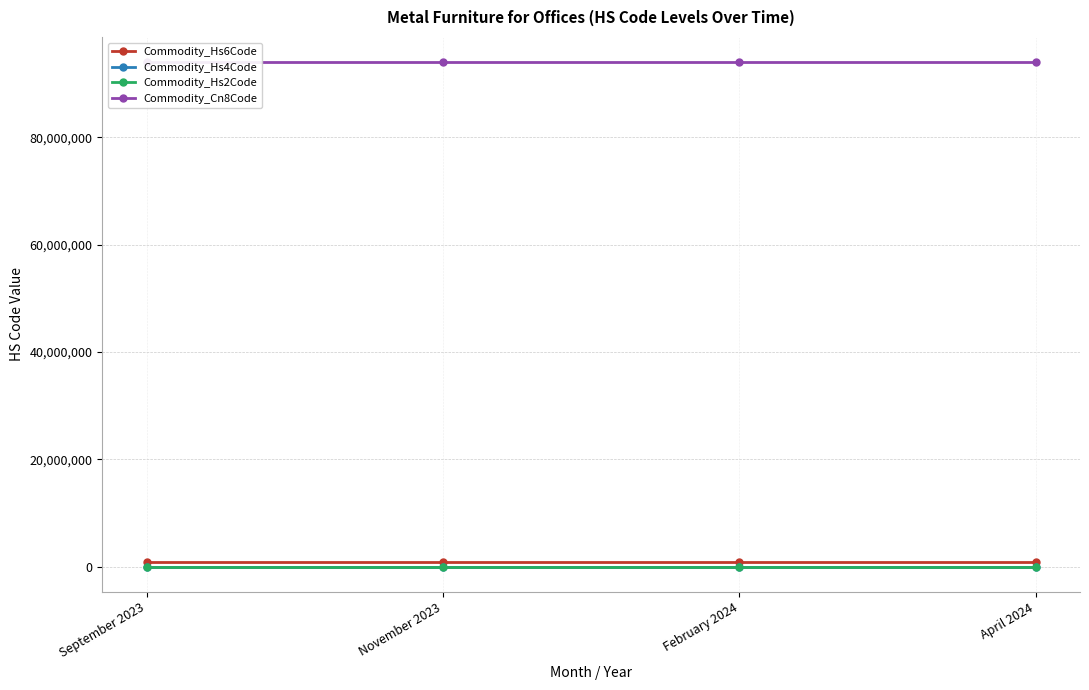

Is this an area chart (filled region under the line)?

No